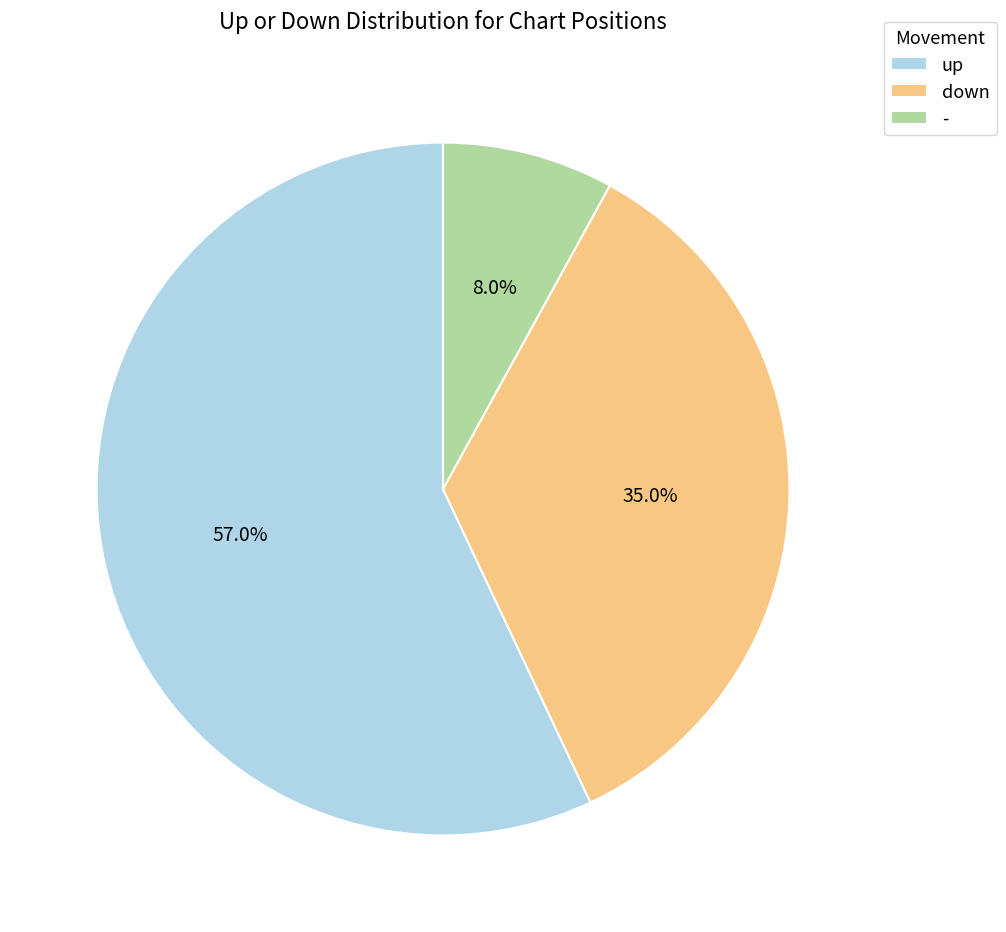

Rank the categories by value from highest to lowest.

up, down, -